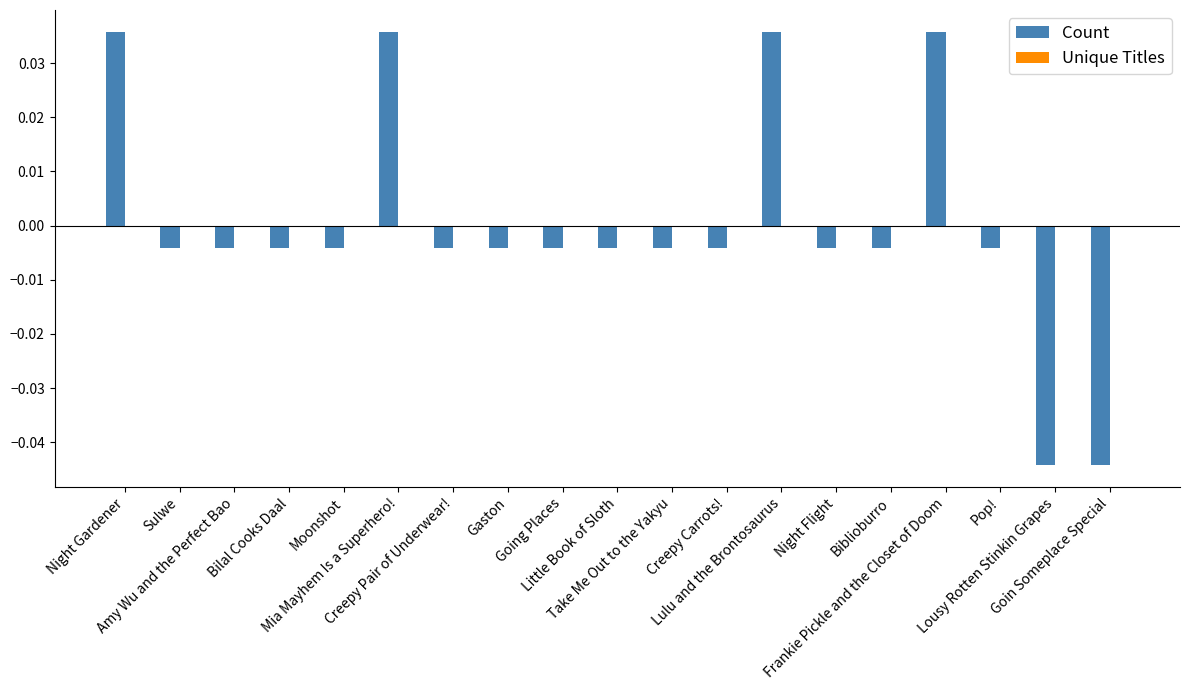

How many values exceed 0?

4